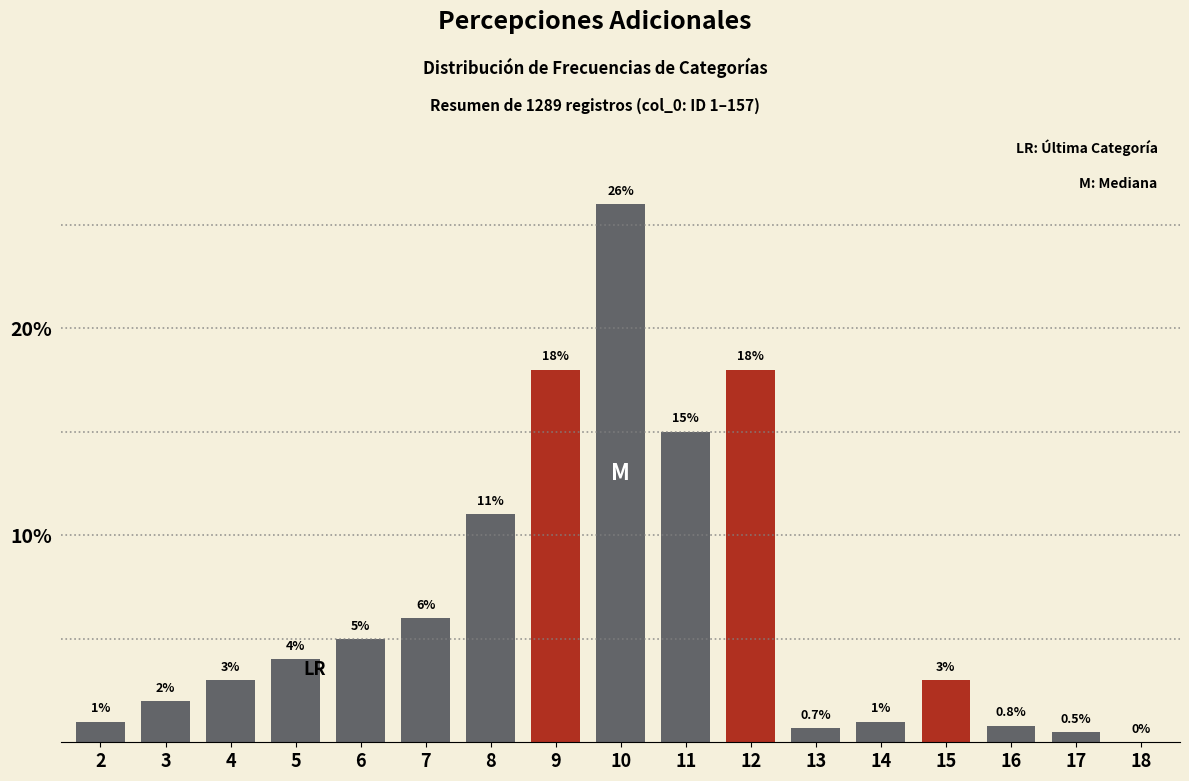

Reading left to right, what are all the values shown in this chart?

2=1.0	3=2.0	4=3.0	5=4.0	6=5.0	7=6.0	8=11.0	9=18.0	10=26.0	11=15.0	12=18.0	13=0.7	14=1.0	15=3.0	16=0.8	17=0.5	18=0.0